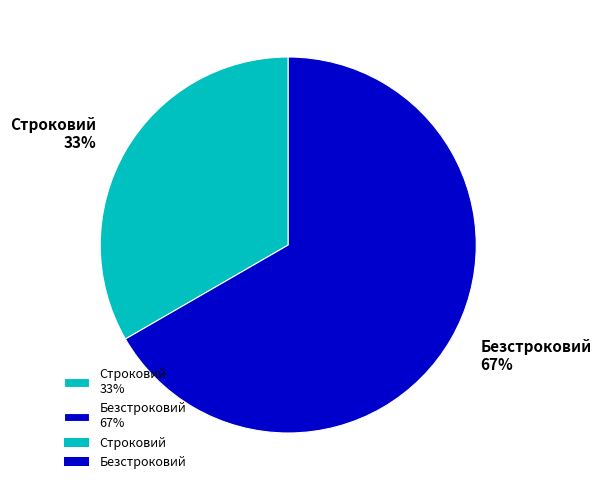

To the nearest percent, what is the average slice percentage?

50%